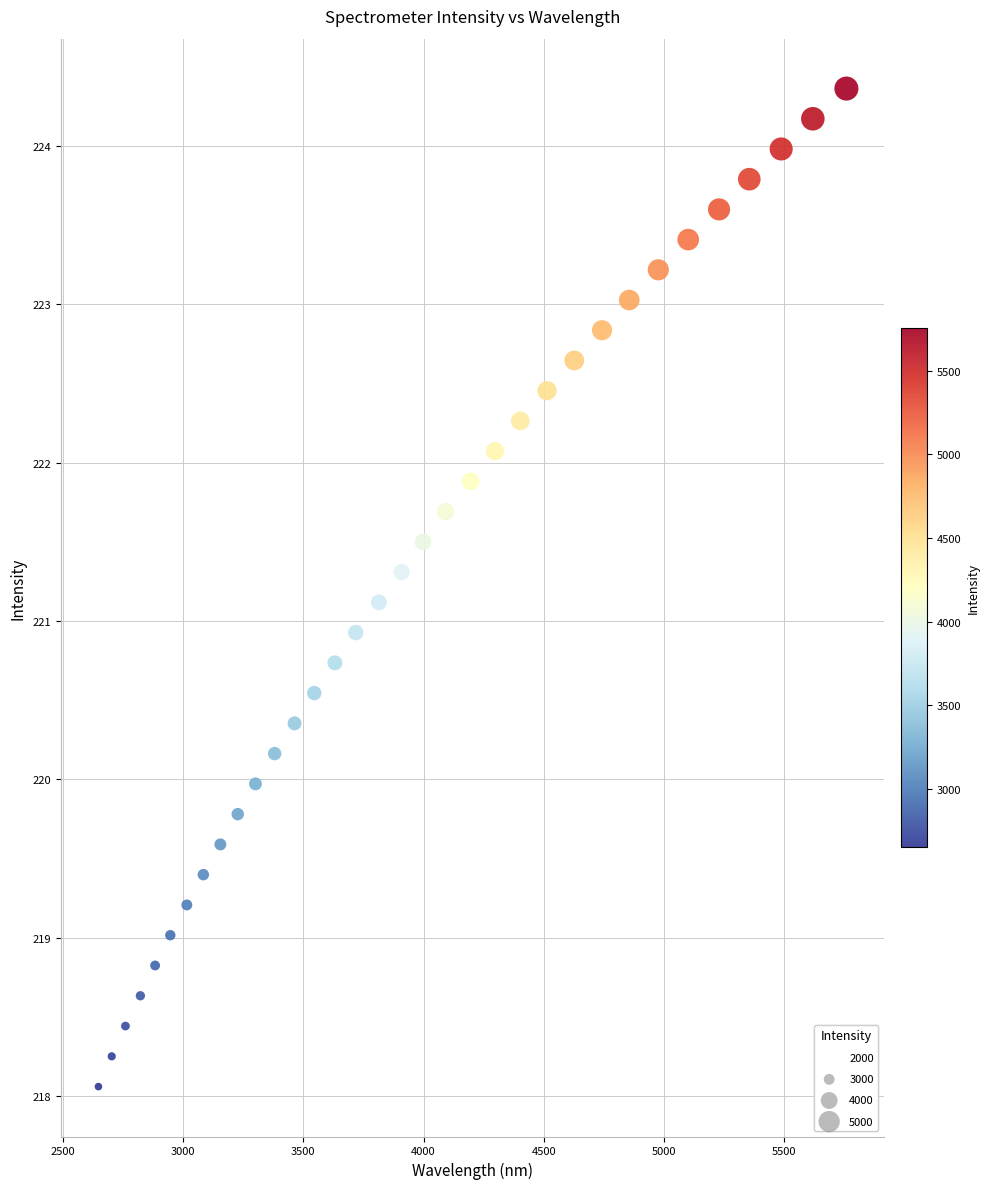

What is the range of X values (max minus min)?

3108.3